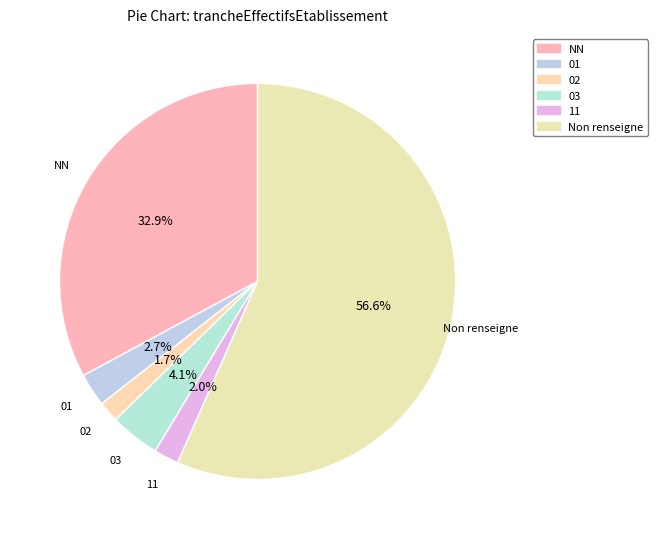

Count the number of slices in the pie.

6